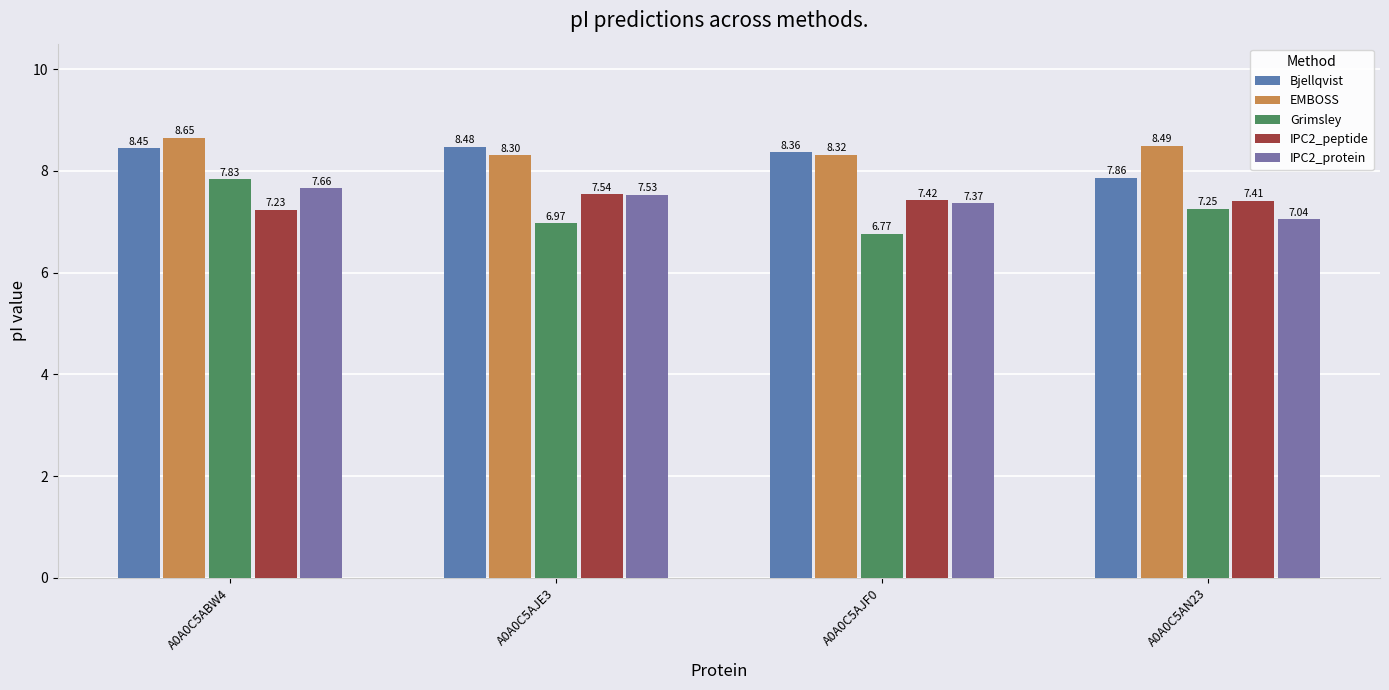

True or false: Grimsley has a value of 3.3 at A0A0C5AN23.

False